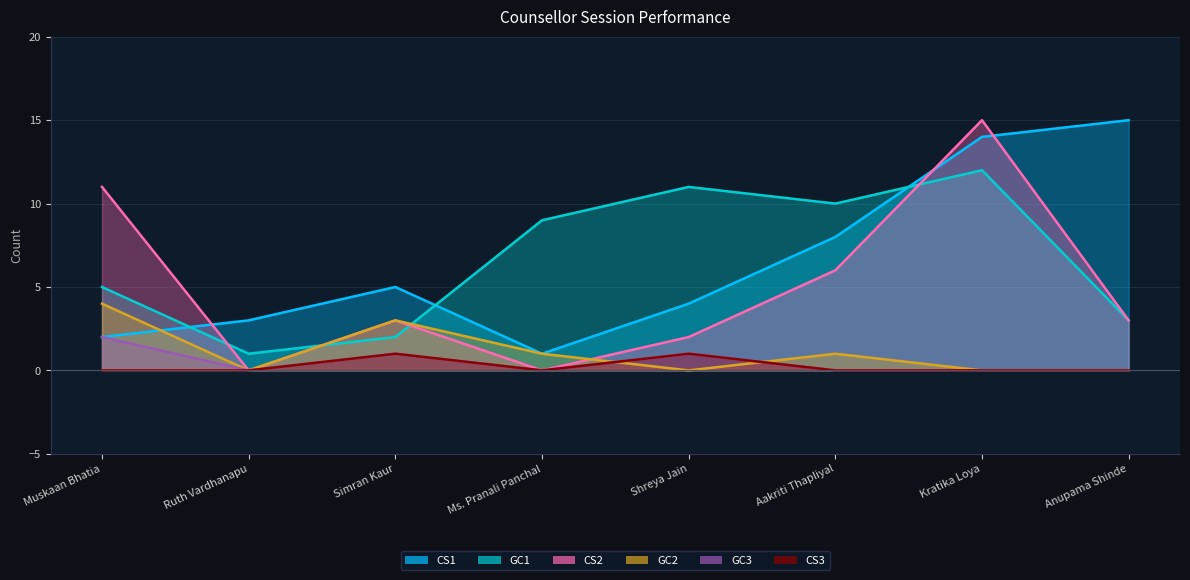

Is it true that CS1 equals 5 at Simran Kaur?

True